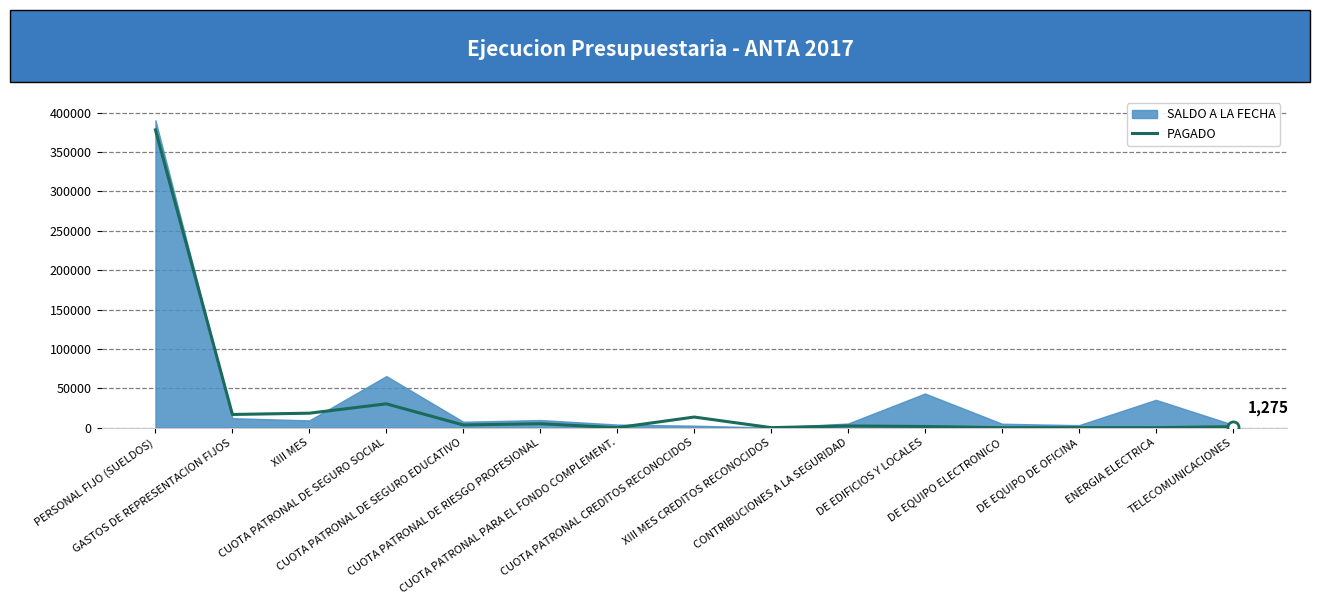

What is the label of the 12th point from the right?

CUOTA PATRONAL DE SEGURO SOCIAL